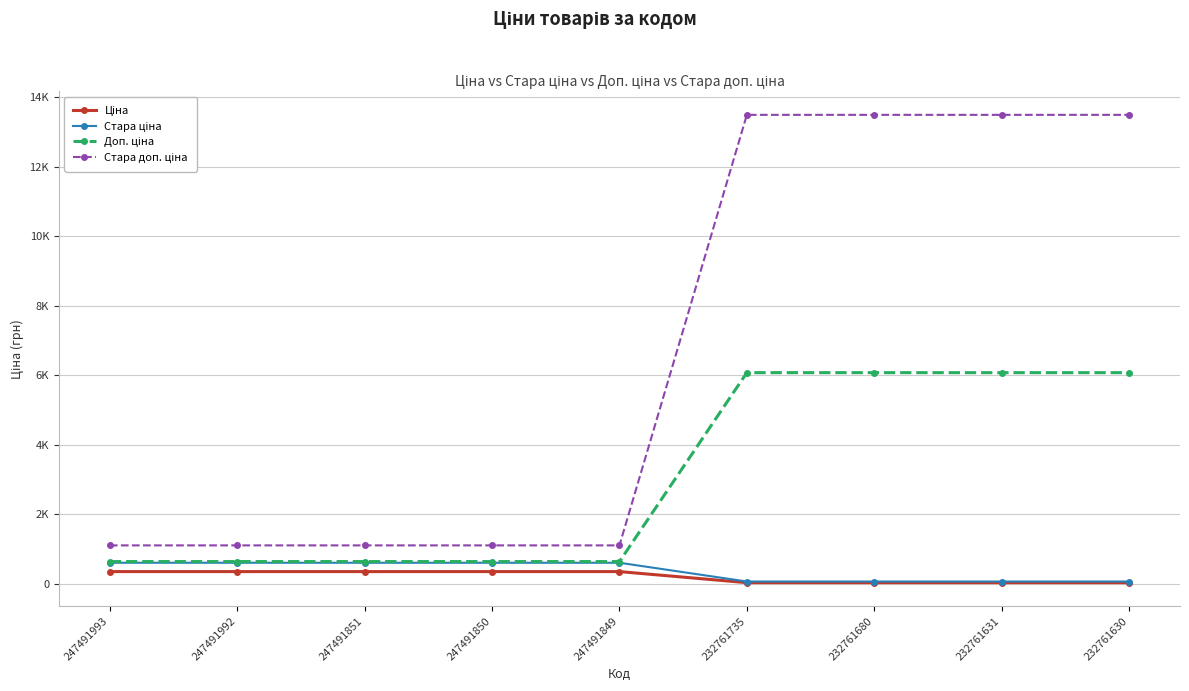

What is the spread (max minus min) of values at 232761680?

13466.3